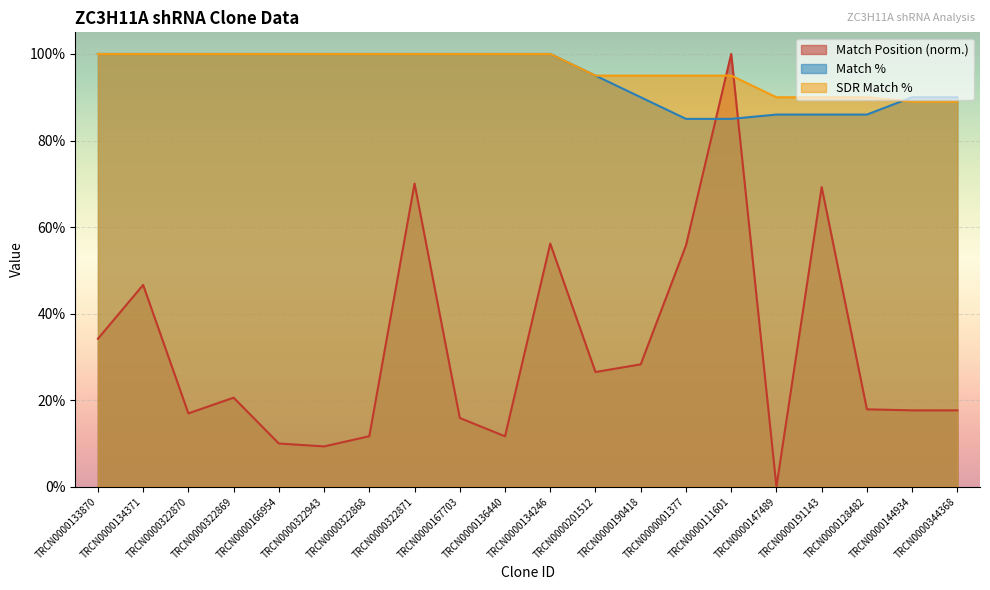

What is the difference between the second highest and second lowest values in the SDR Match % series?

11.0